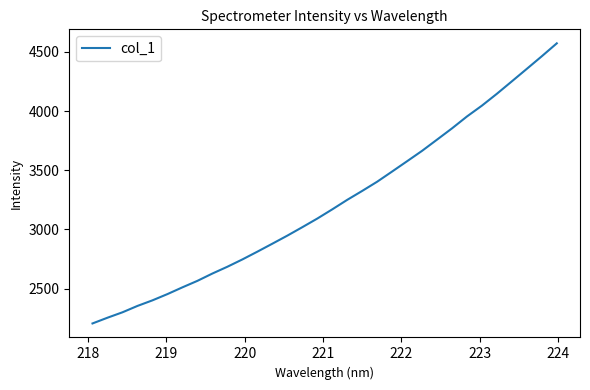

What is the maximum value shown in the chart?

4571.6